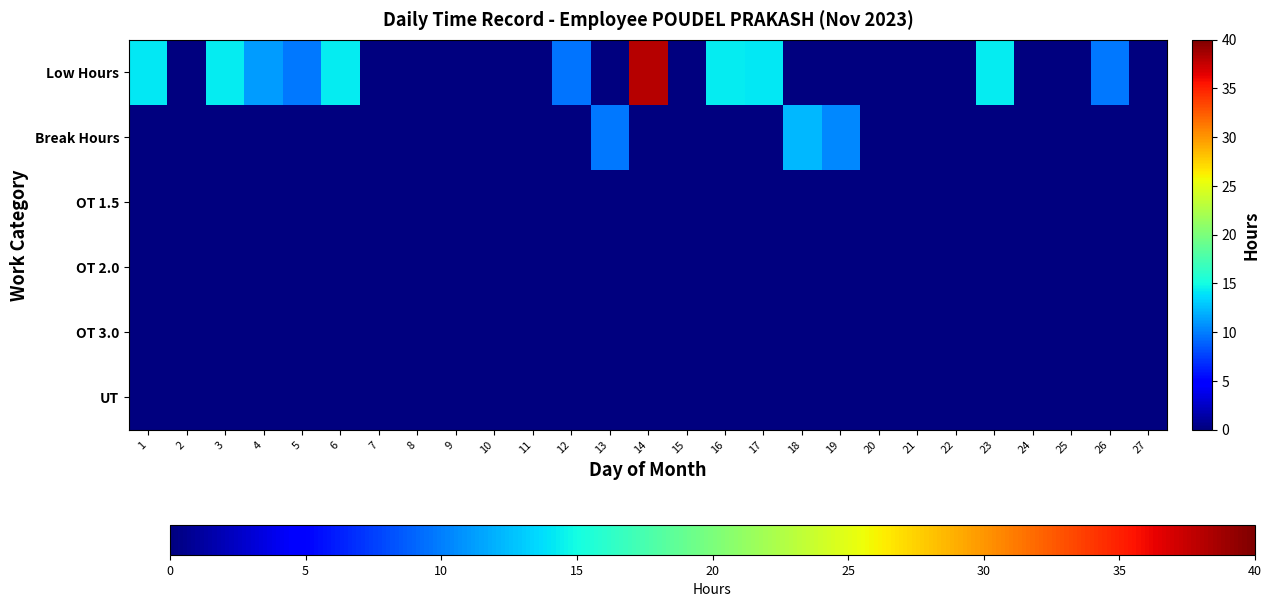

Which label corresponds to the smallest value in the chart?

2